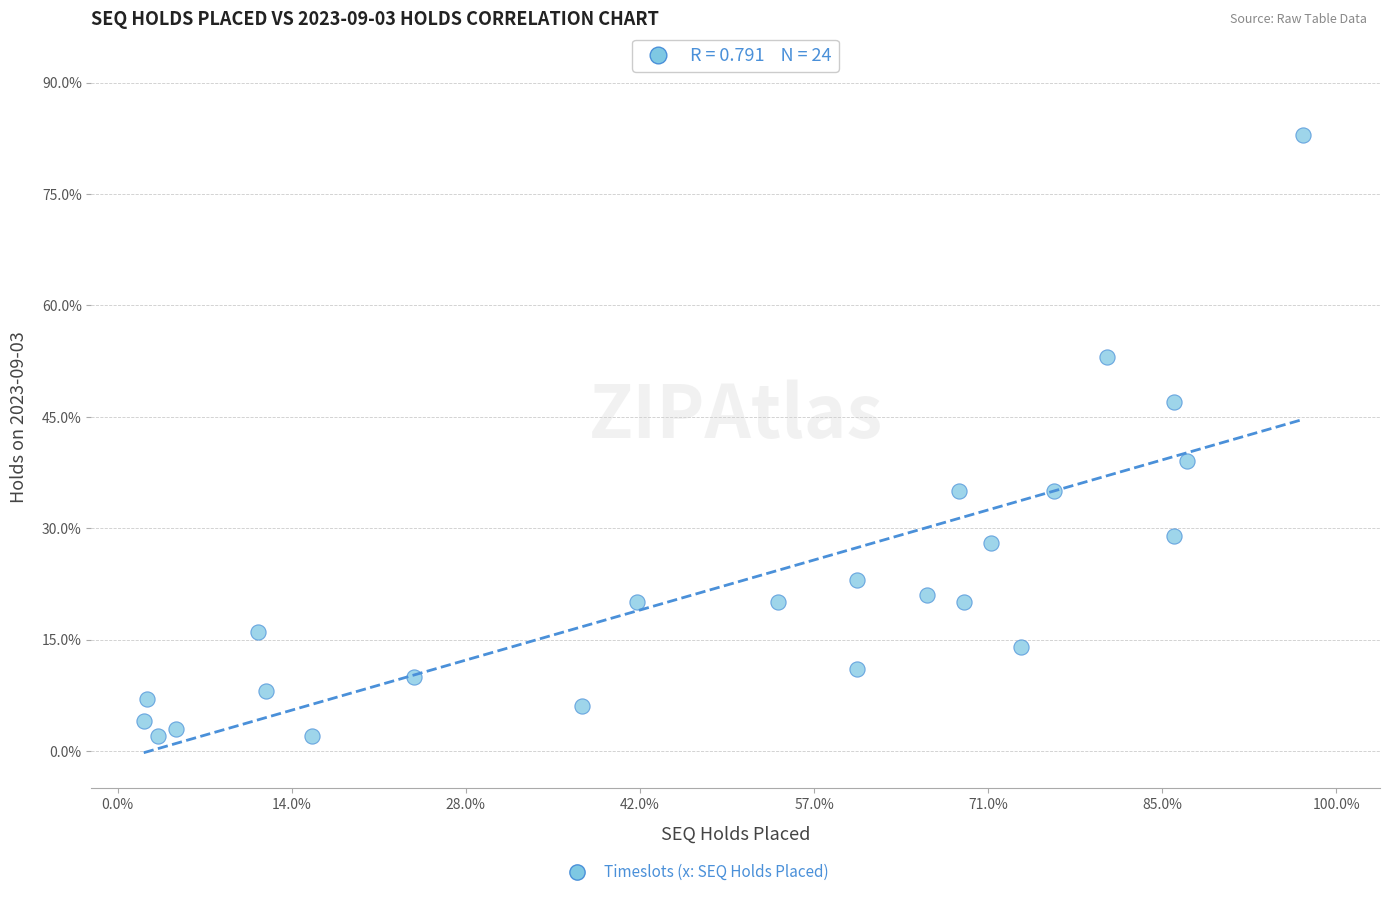

What is the range of Y values (max minus min)?

81